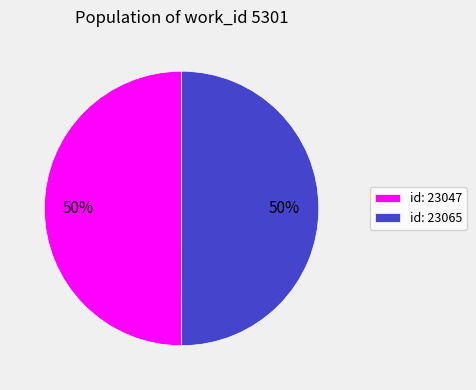

Approximately how many times larger is the value at id: 23065 compared to id: 23047?

1.0